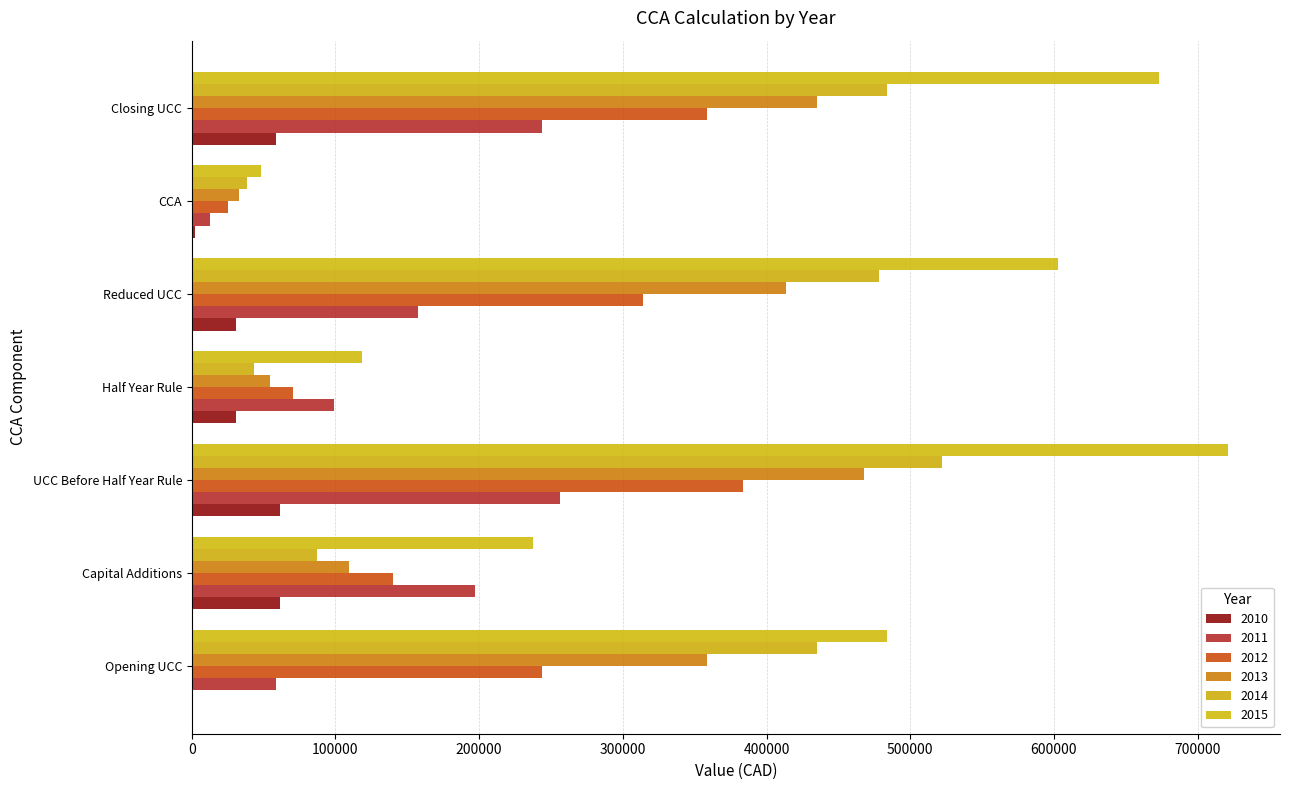

How many data points in 2014 are above 434985?

4